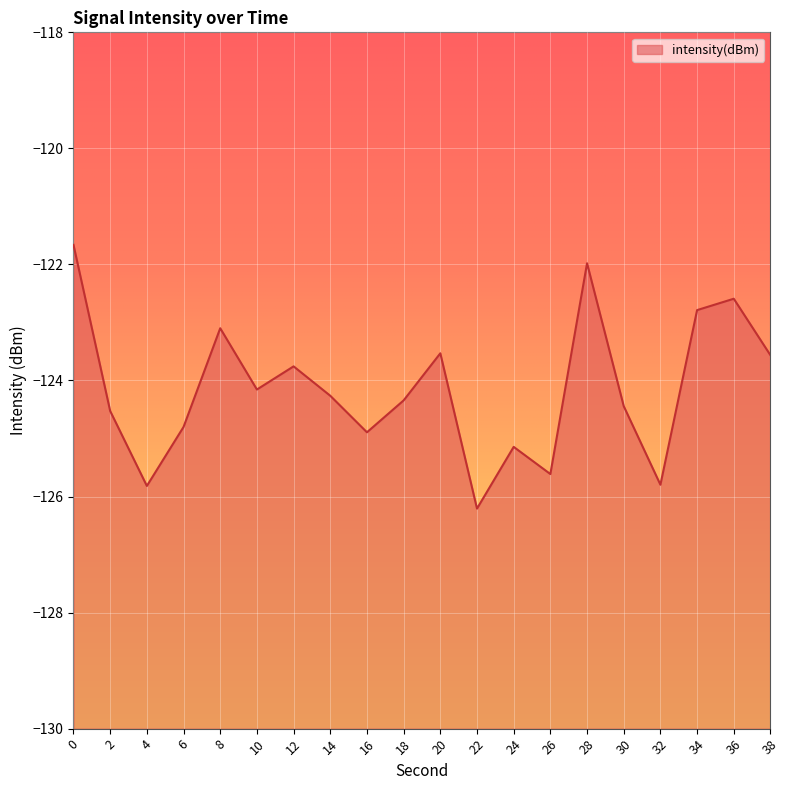

Rank the categories by value from lowest to highest.

22, 4, 32, 26, 24, 16, 6, 2, 30, 18, 14, 10, 12, 38, 20, 8, 34, 36, 28, 0